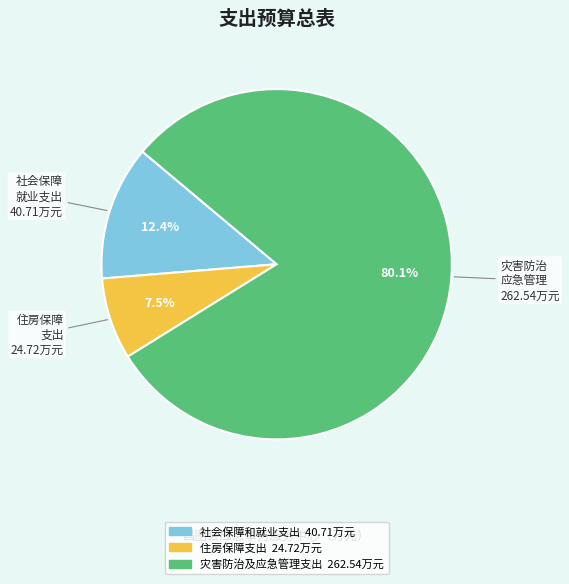

How many slices are in this pie chart?

3